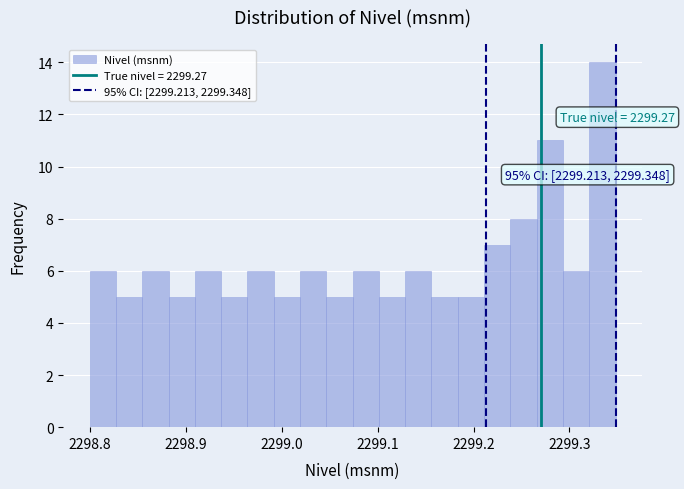

Around what value on the x-axis is the tallest bar? Give the approximate position of its centre, as read against the axis.

2299.33